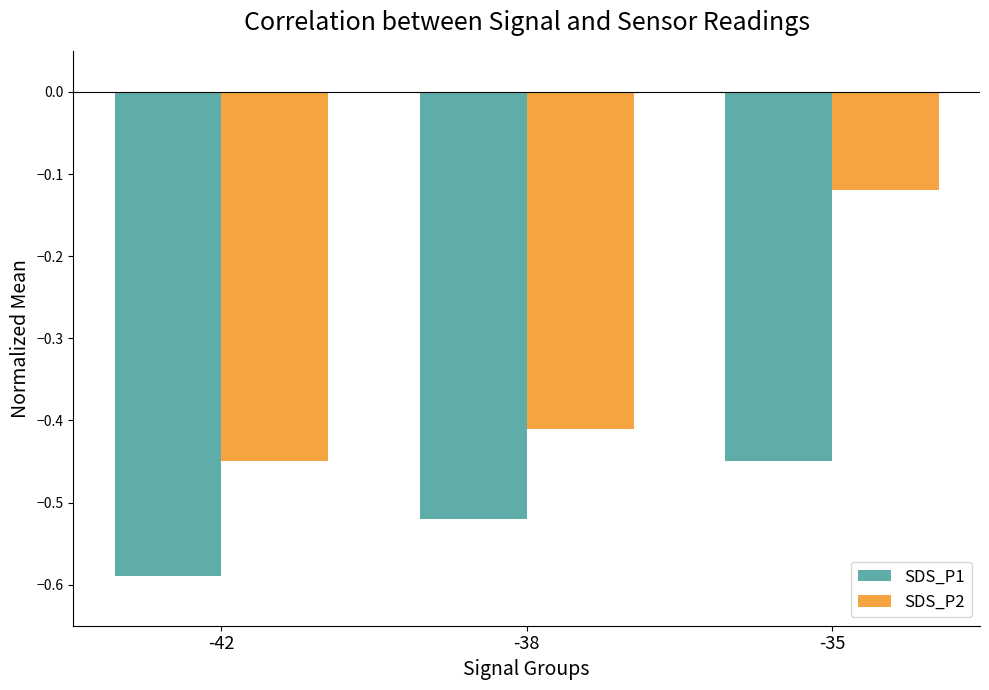

Which category has the highest value in the SDS_P1 series?

-35